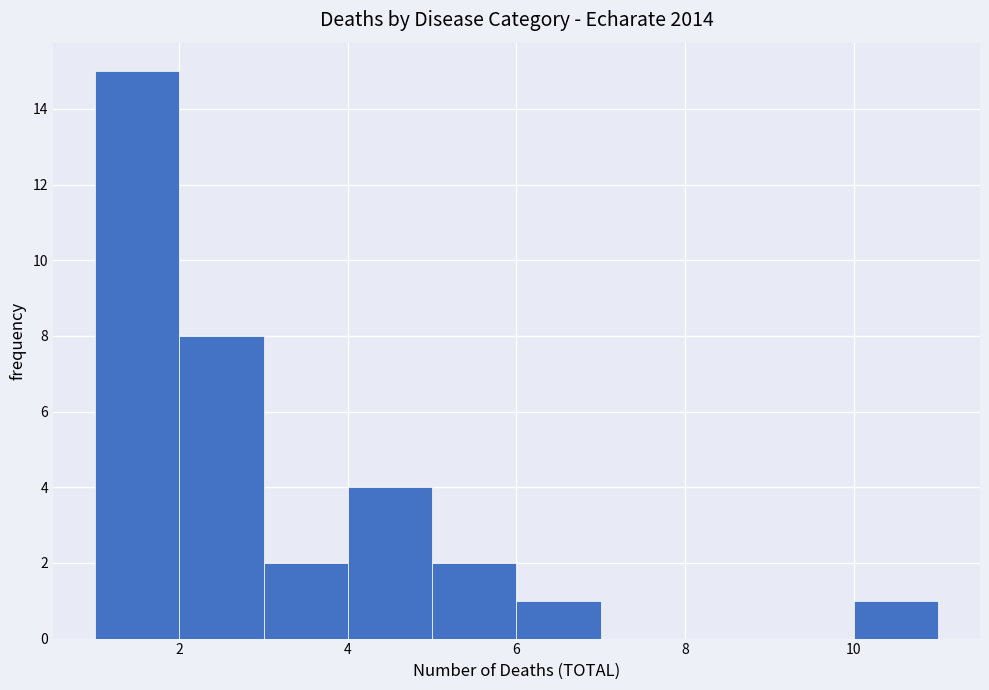

How tall is the bar that spans 6 to 7 on the x-axis? The values are not printed on the chart, so give them approximately, as read against the axis.

1